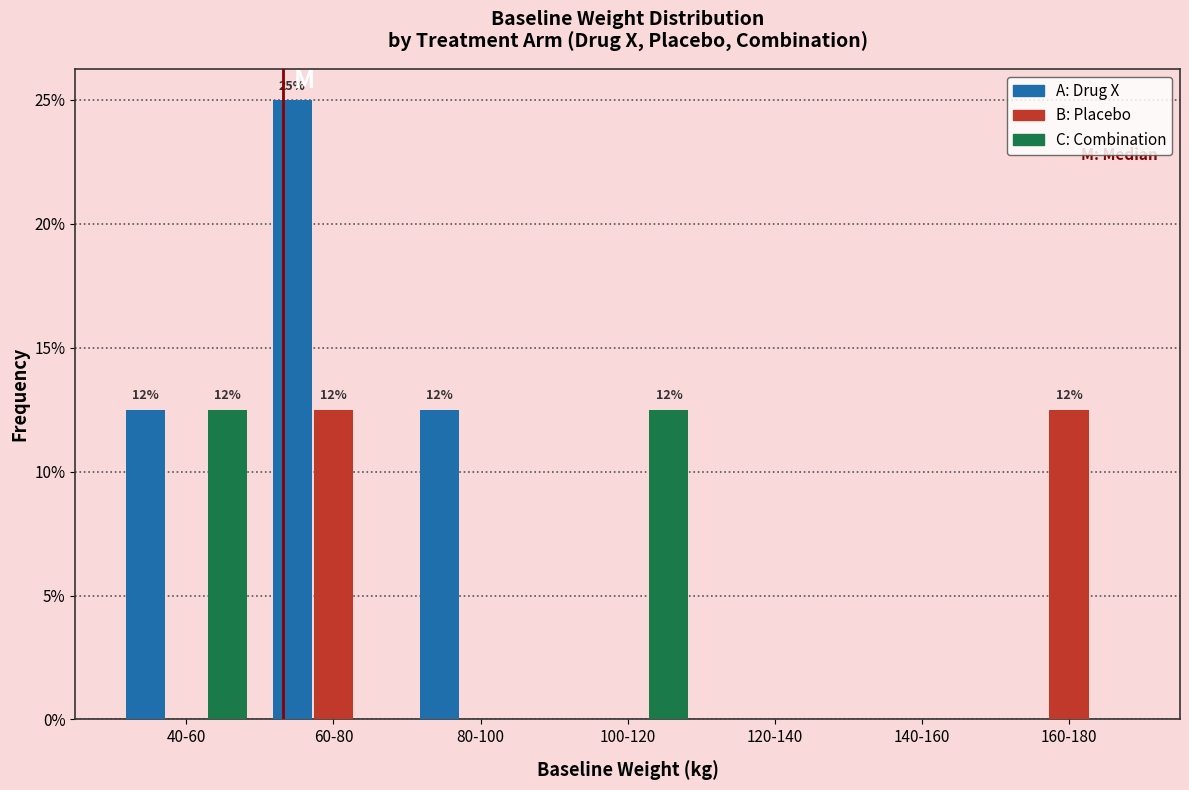

Reading left to right, what are all the values shown in this chart?

A: Drug X: 40-60=12.5	60-80=25.0	80-100=12.5	100-120=0.0	120-140=0.0	140-160=0.0	160-180=0.0
B: Placebo: 40-60=0.0	60-80=12.5	80-100=0.0	100-120=0.0	120-140=0.0	140-160=0.0	160-180=12.5
C: Combination: 40-60=12.5	60-80=0.0	80-100=0.0	100-120=12.5	120-140=0.0	140-160=0.0	160-180=0.0